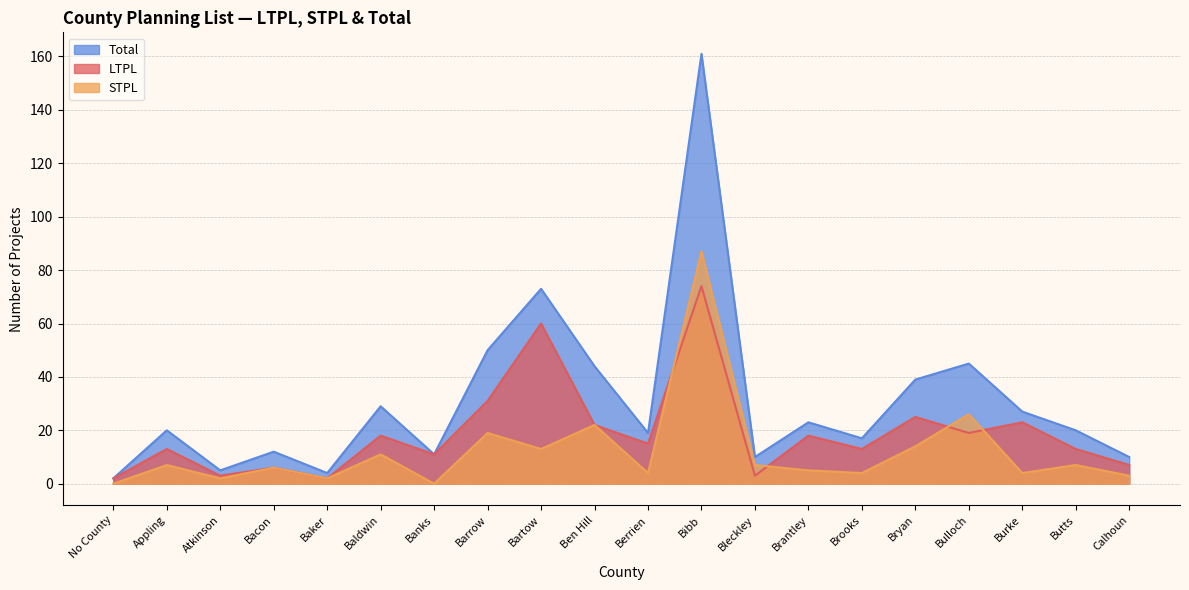

What is the sum of the Total values at Berrien and Atkinson?

24